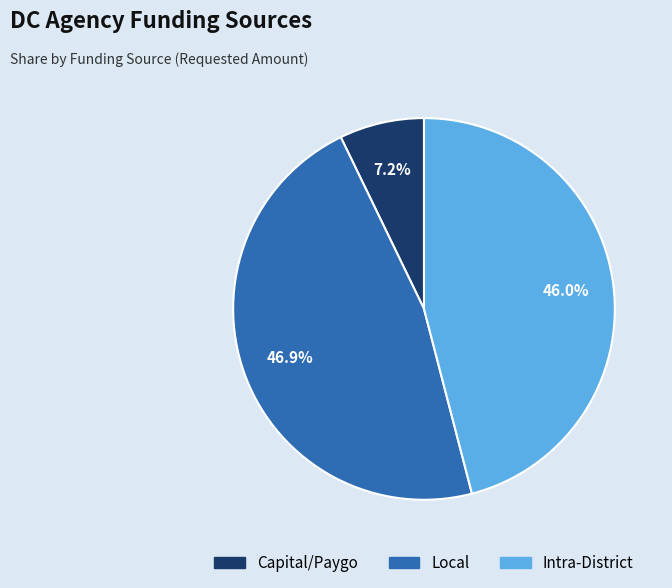

Rank the categories by value from highest to lowest.

Local, Intra-District, Capital/Paygo